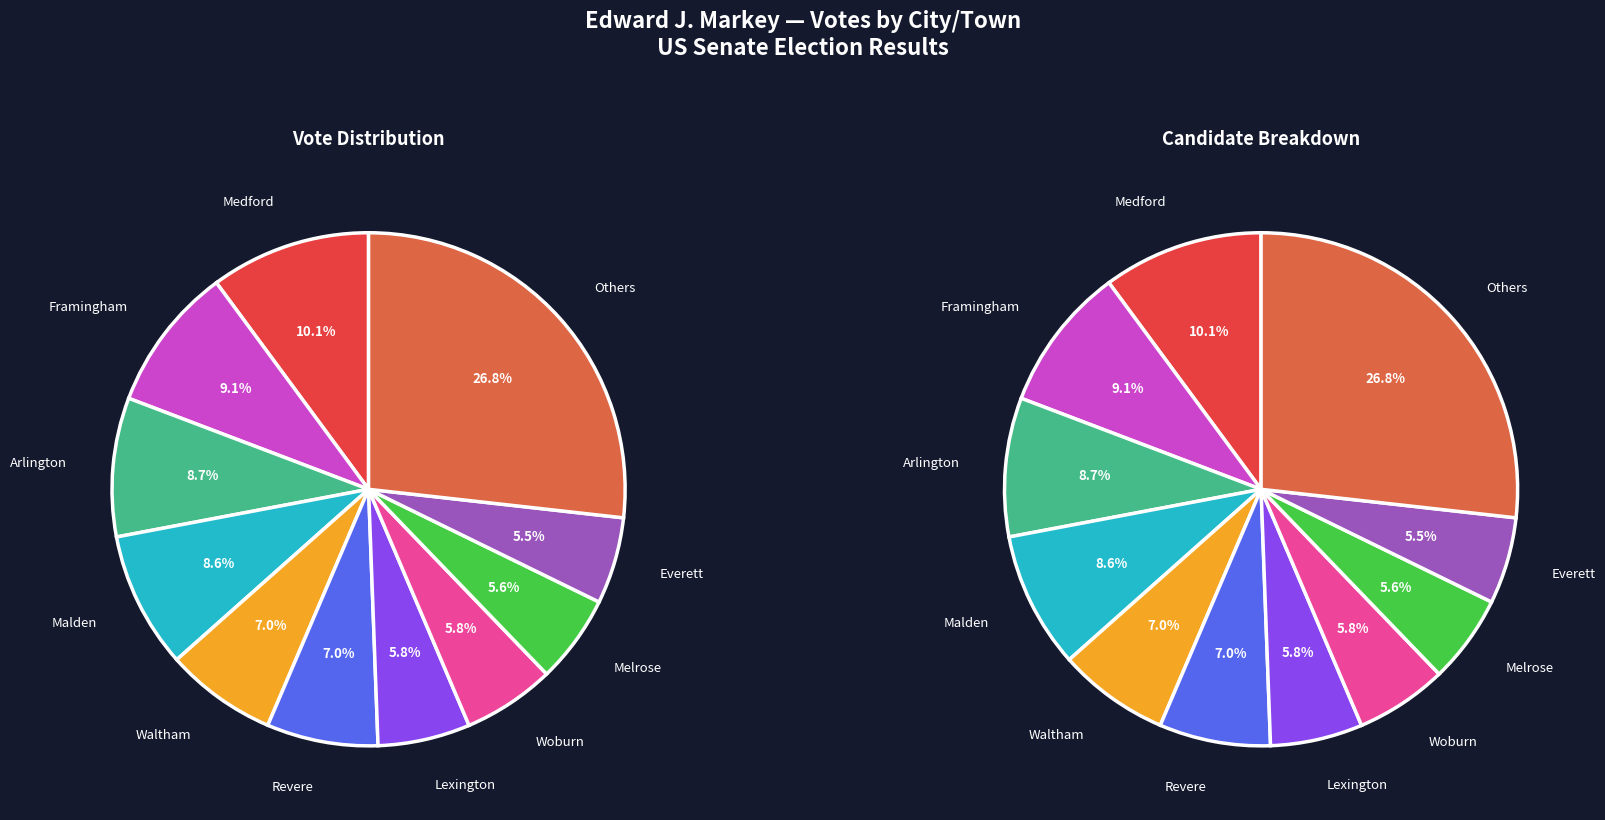

True or false: Waltham accounts for 7% of the total.

True